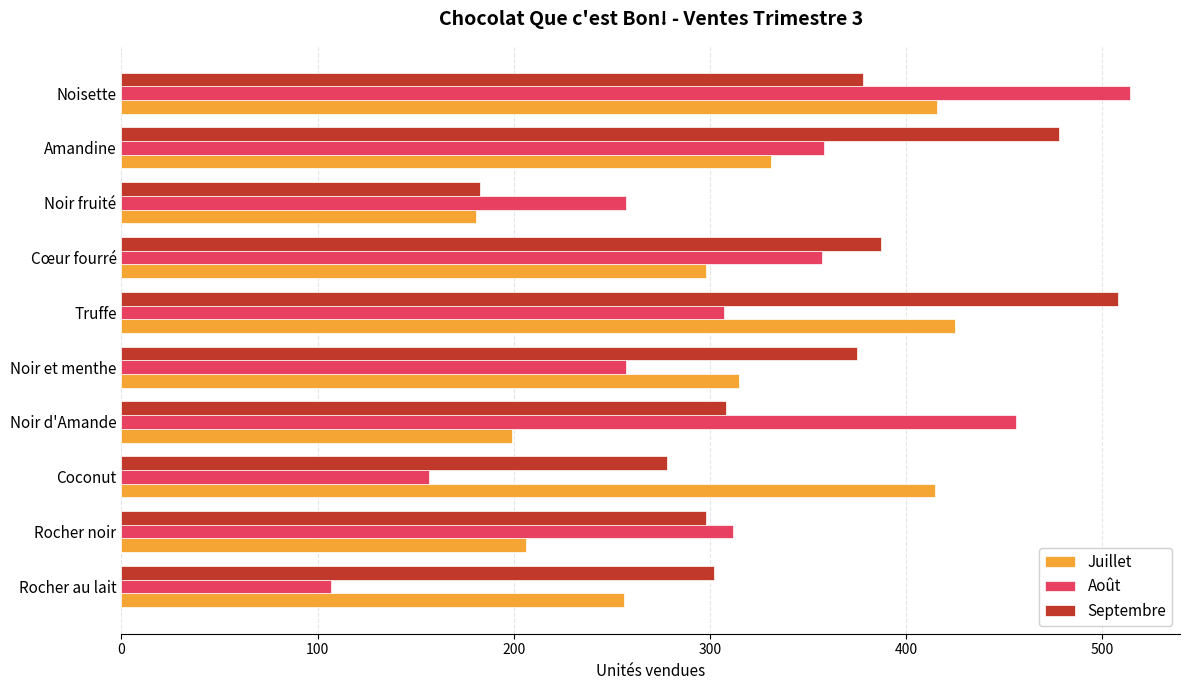

What is the difference between the maximum and second lowest values in the Août series?

357